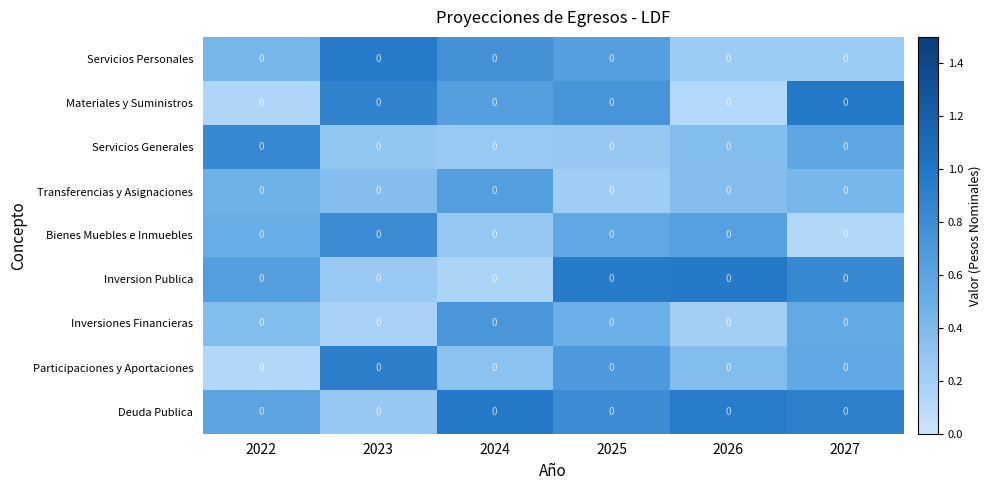

Which series has the largest total across all categories?

Deuda Publica